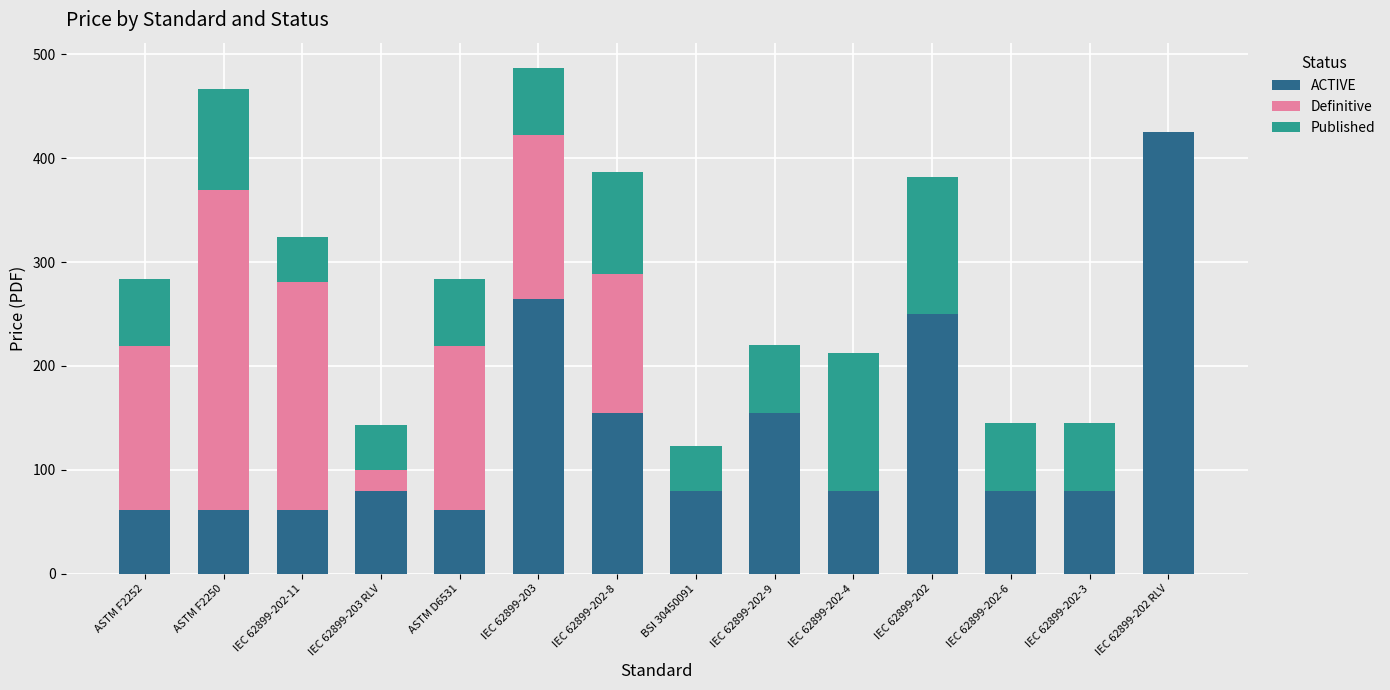

What value does the ACTIVE series have at BSI 30450091?

80